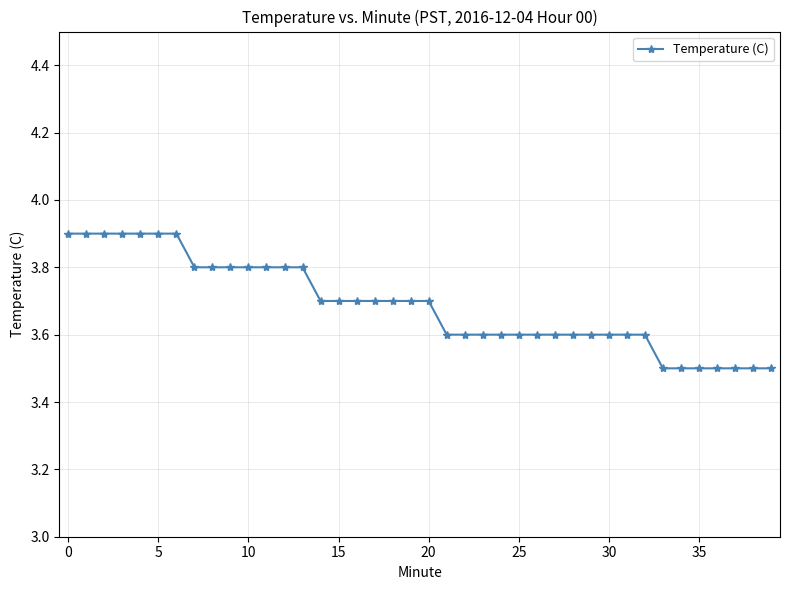

What is the greatest value displayed?

3.9